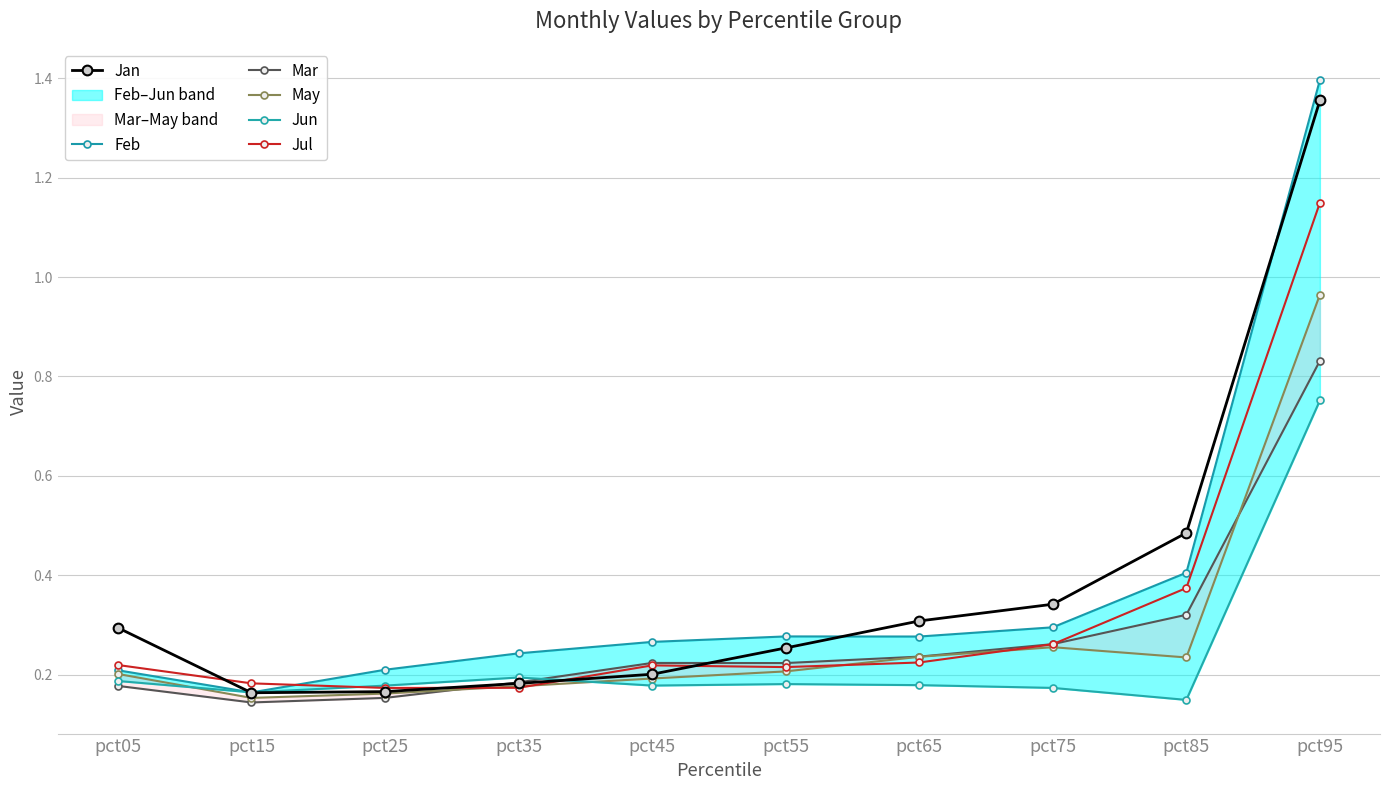

What are all the series names shown in the legend?

Jan, Feb, Mar, May, Jun, Jul